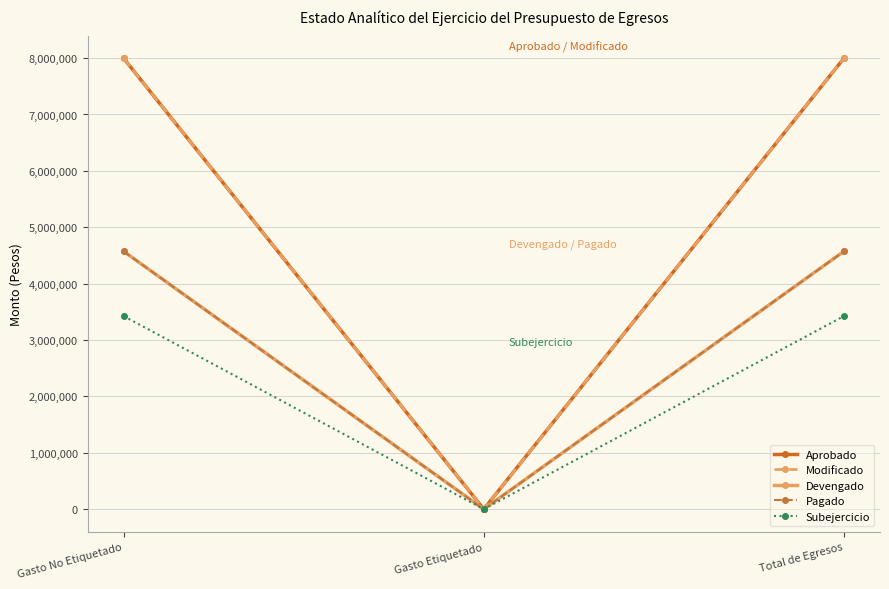

Is the value of Aprobado at Gasto No Etiquetado greater than the value of Devengado at Gasto No Etiquetado?

Yes